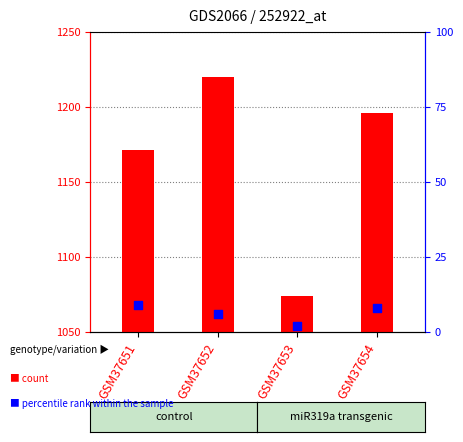

Which series has the largest total across all categories?

count